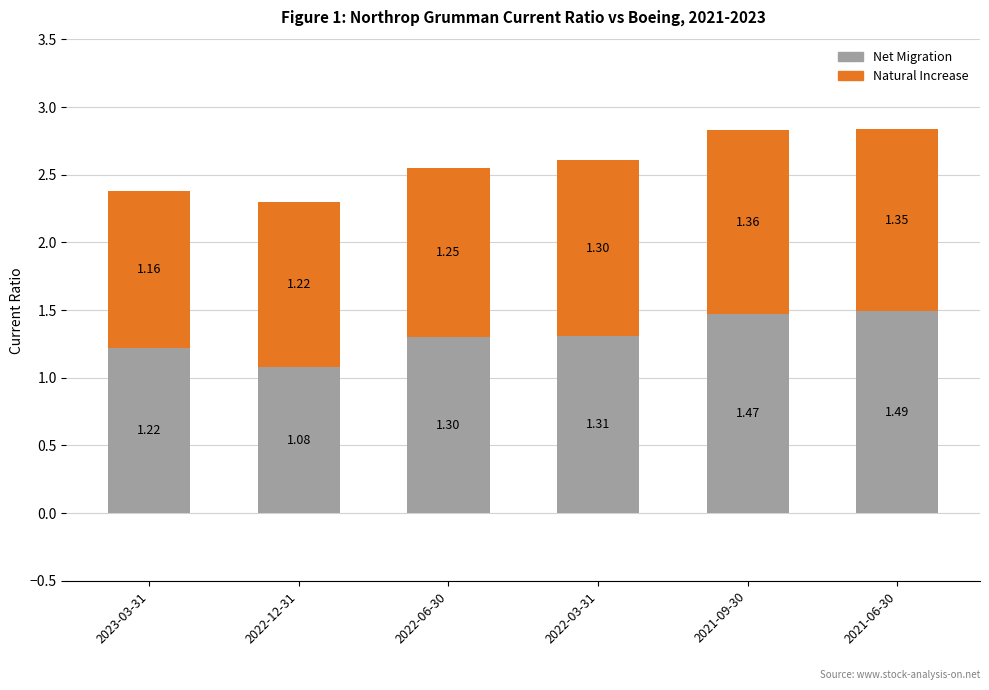

List the labels in order of Net Migration value, largest first.

2021-06-30, 2021-09-30, 2022-03-31, 2022-06-30, 2023-03-31, 2022-12-31